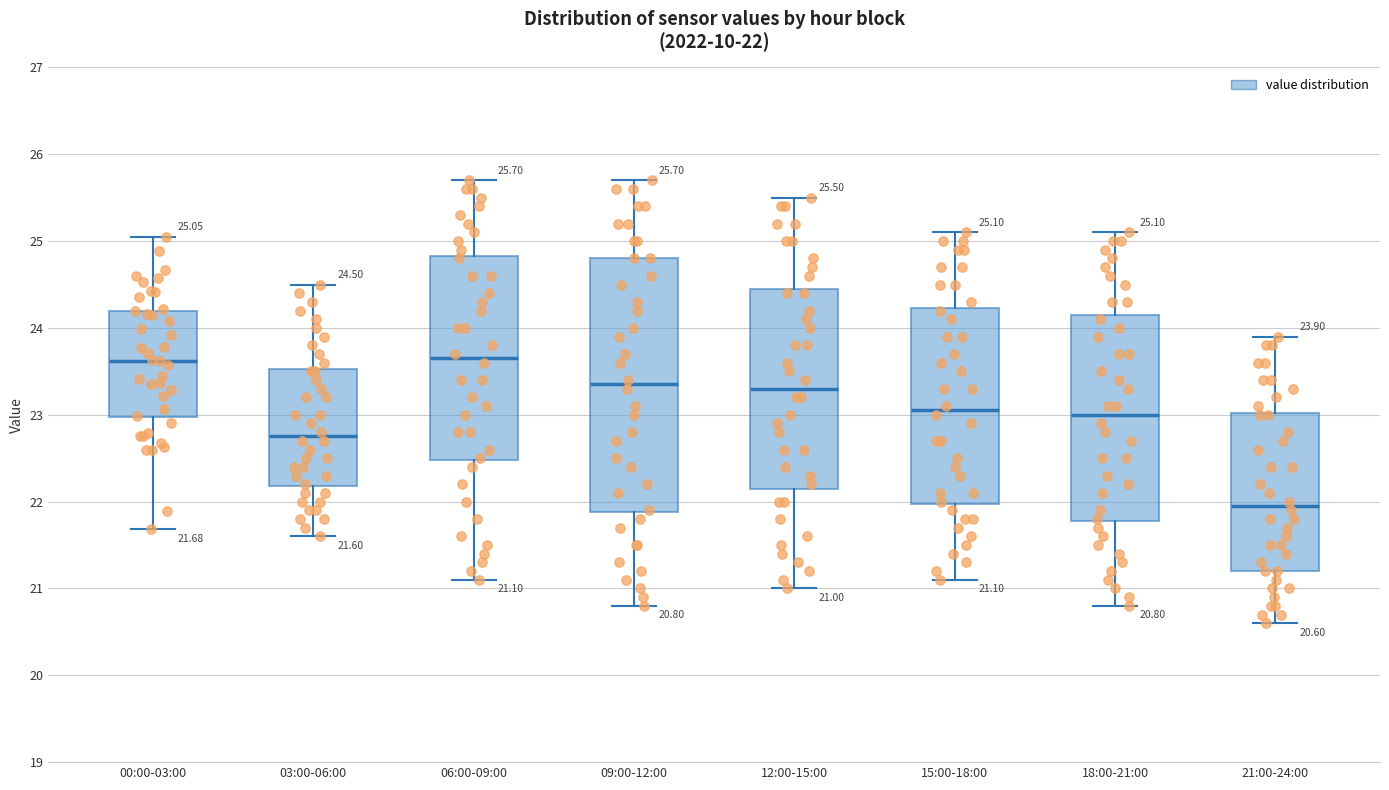

Which box's median line is the lowest?

21:00-24:00